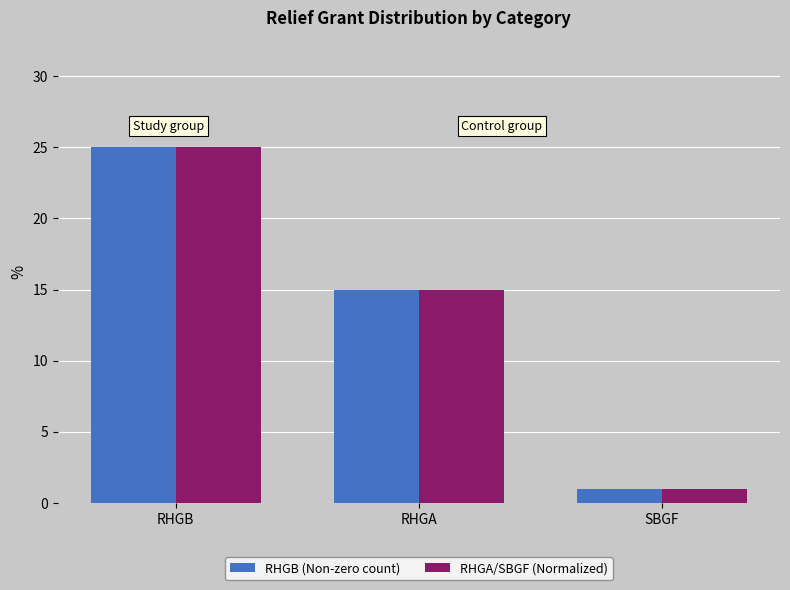

What position from the right is SBGF?

1